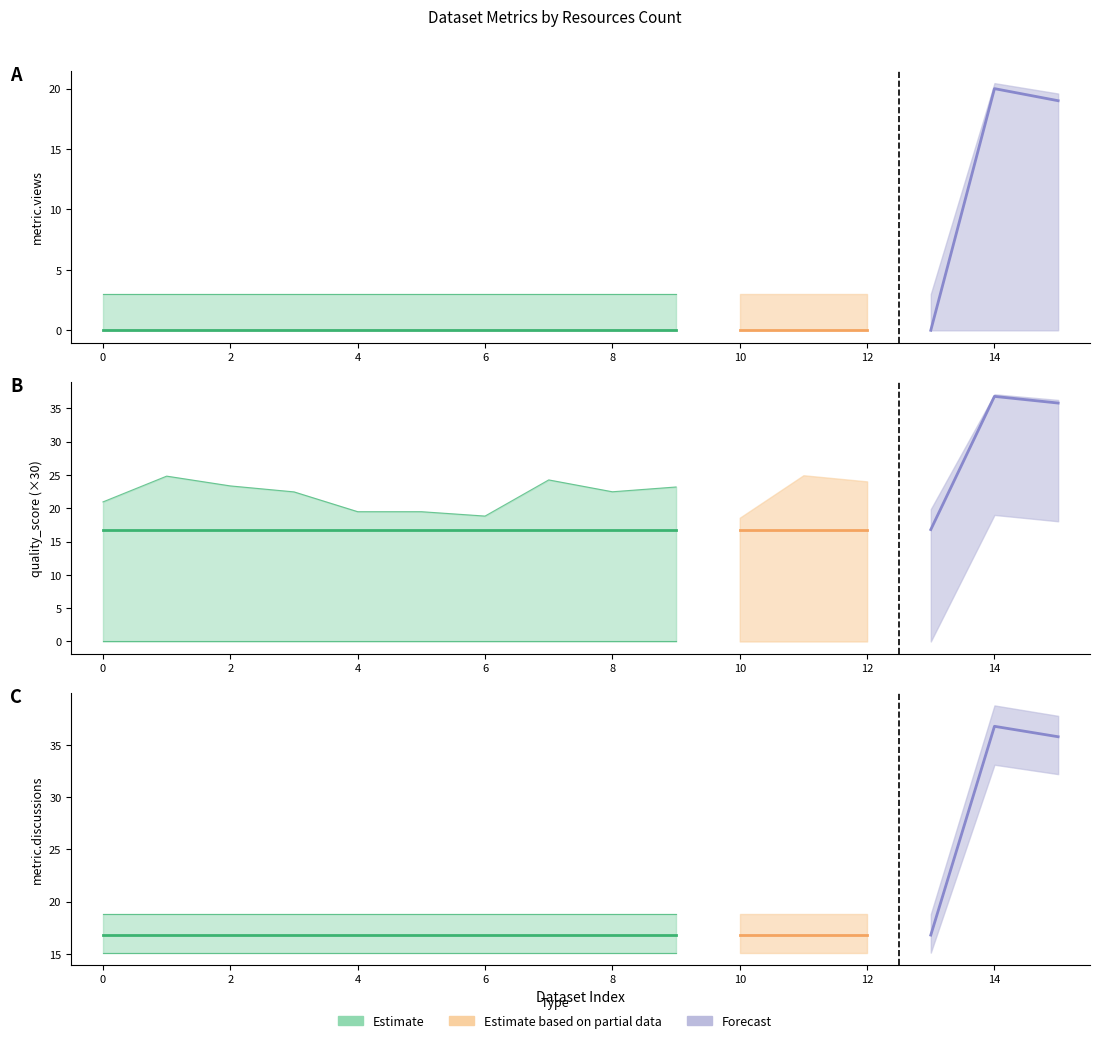

Does the chart have visible grid lines?

No